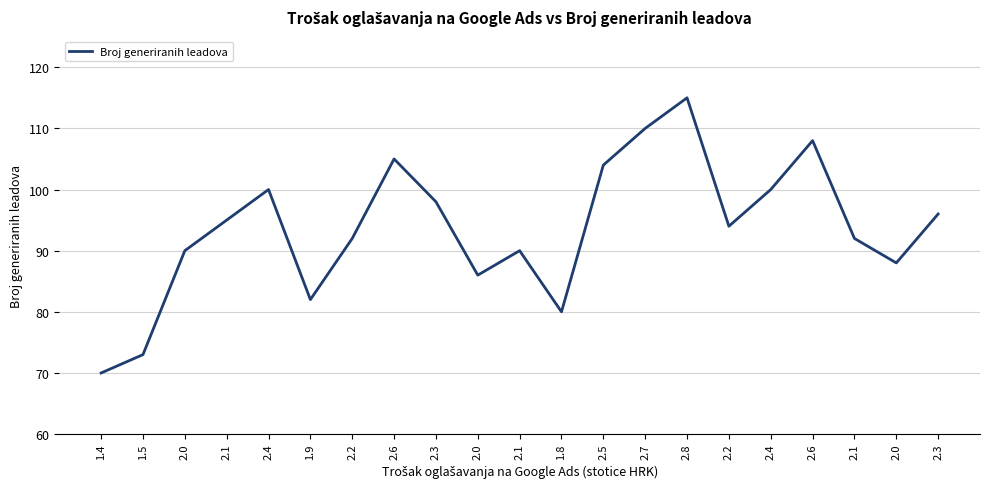

Reading left to right, list all the values displayed in this chart.

70	73	90	95	100	82	92	105	98	86	90	80	104	110	115	94	100	108	92	88	96